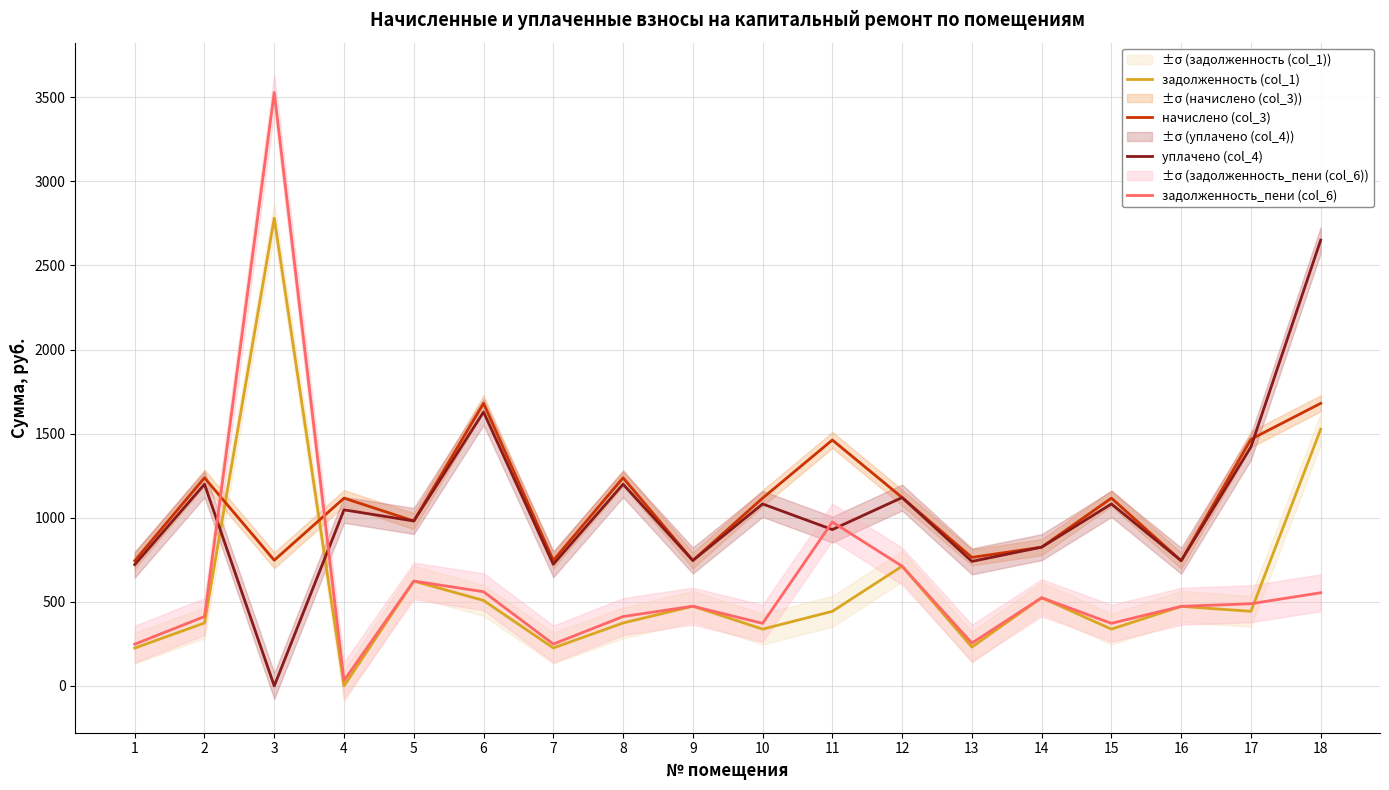

At which label is задолженность_пени (col_6) closest to 1780?

11